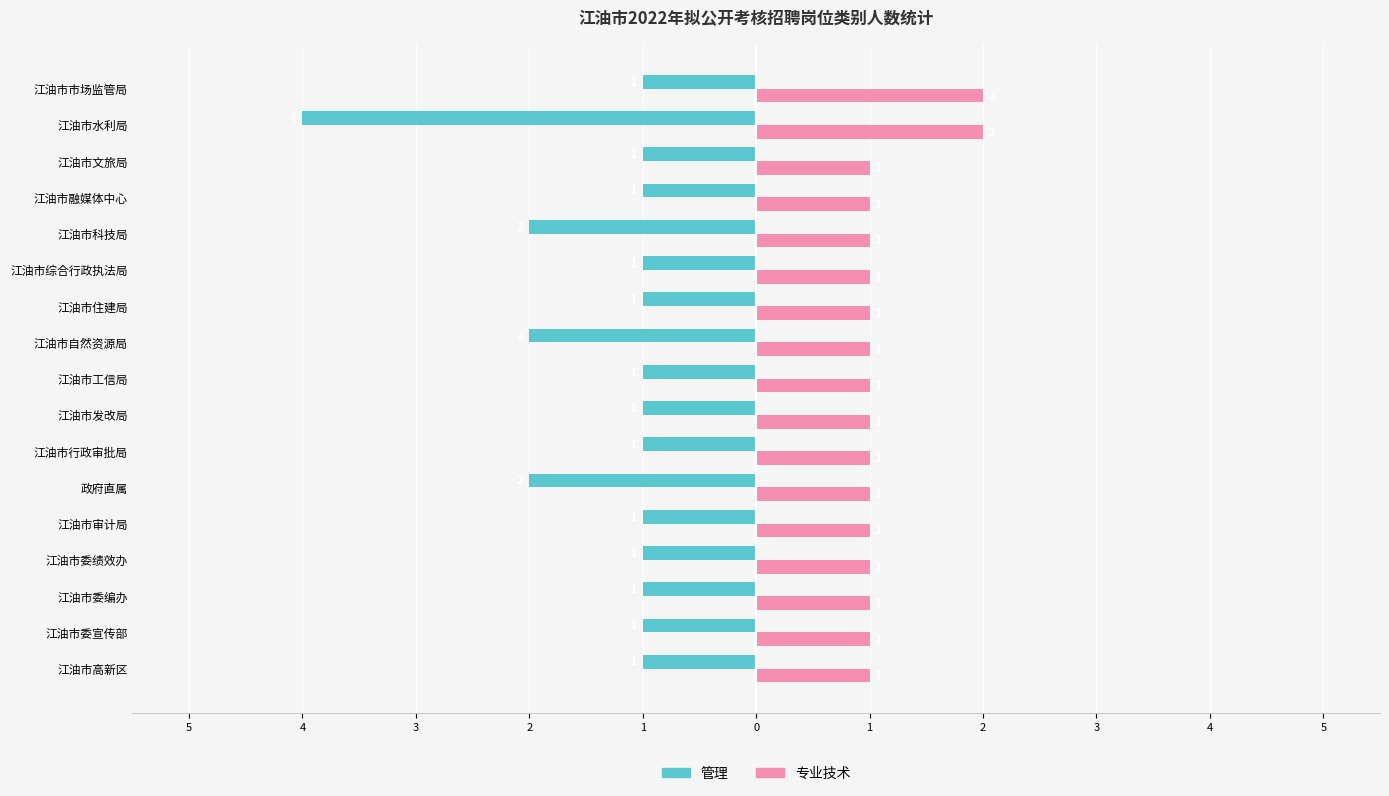

Count the 管理 values in the range -1 to 0.

13